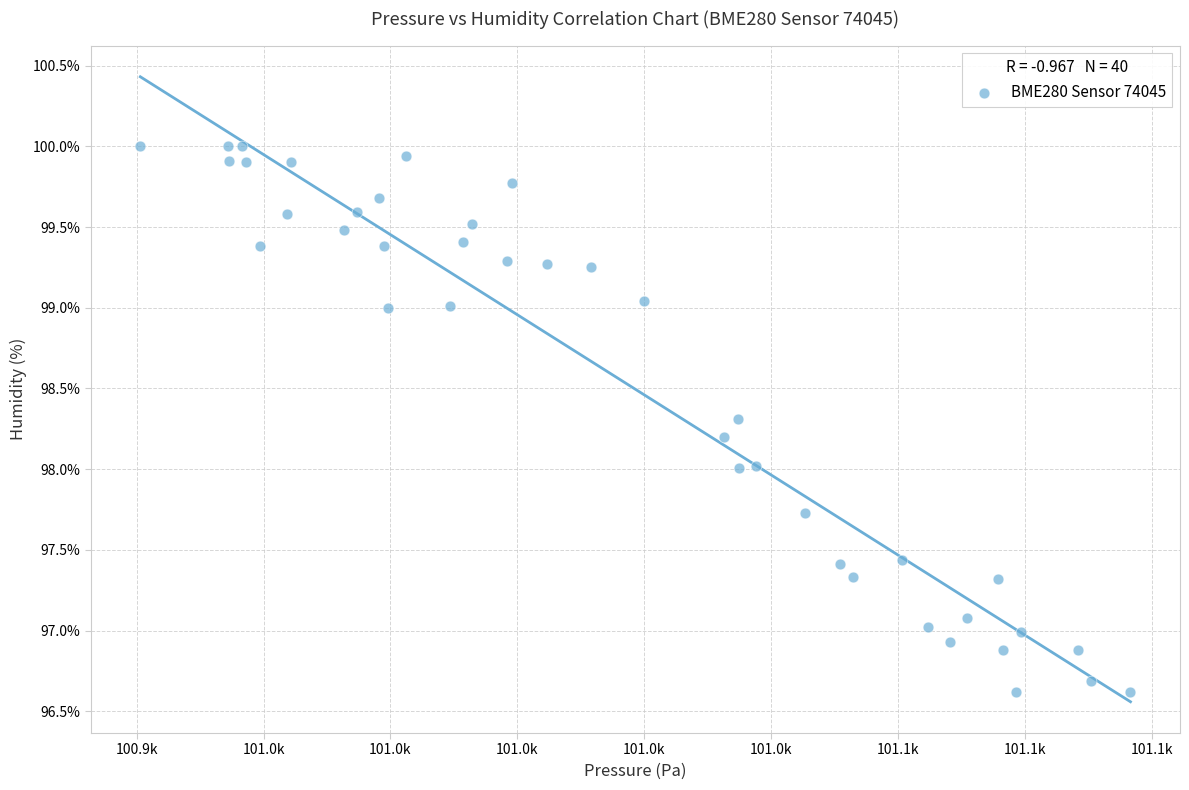

What is the range of Y values (max minus min)?

3.4